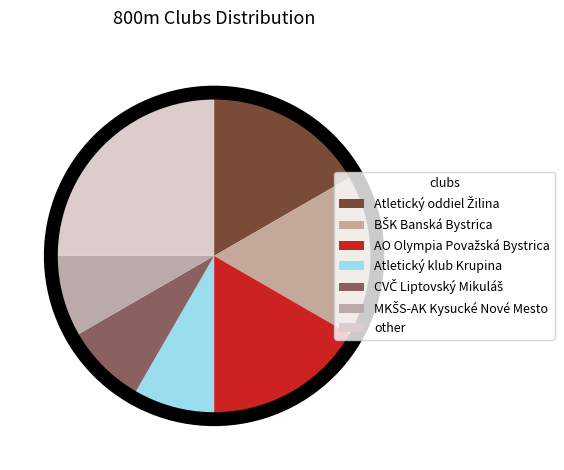

Count the number of slices in the pie.

7